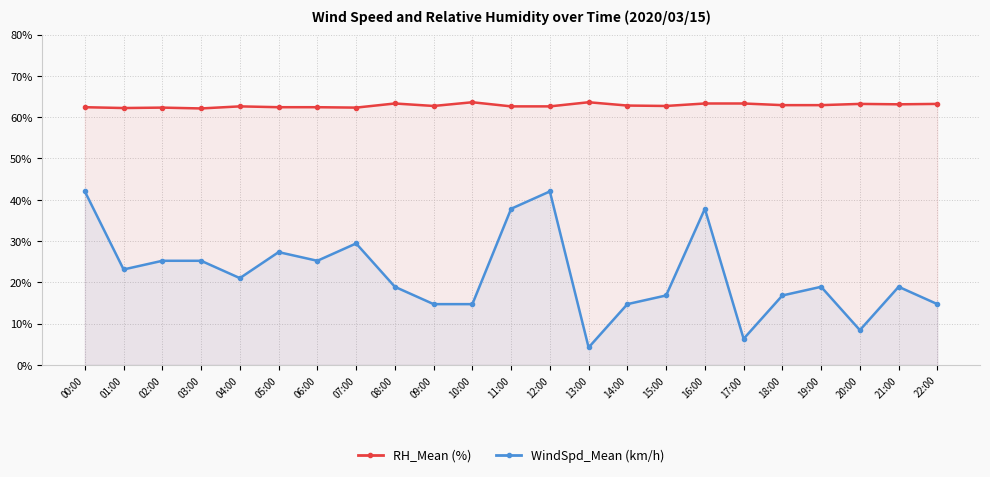

The WindSpd_Mean (km/h) series shows 6.3 at 17:00. True or false?

True